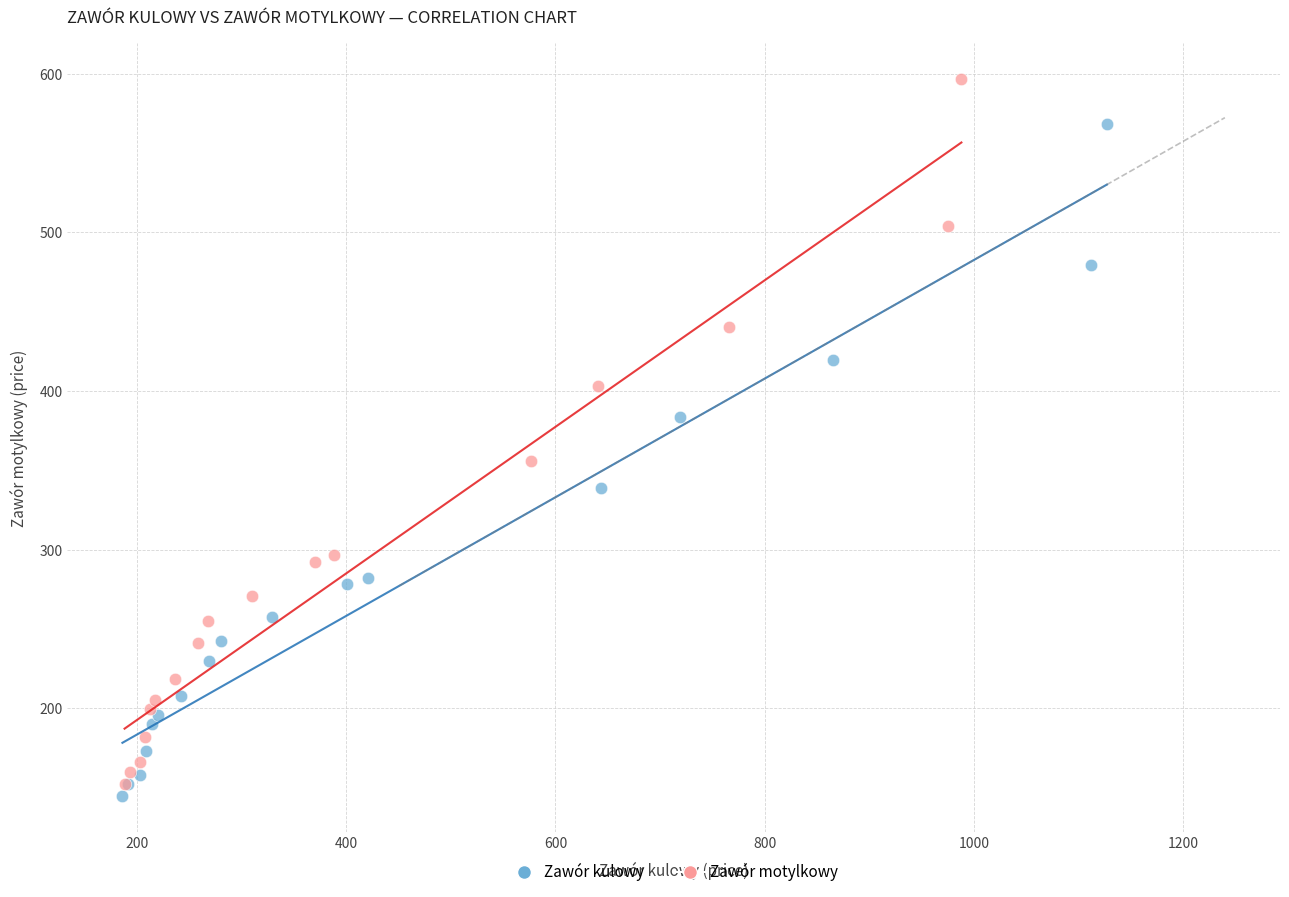

Which series contains the lowest Y value?

Zawór kulowy